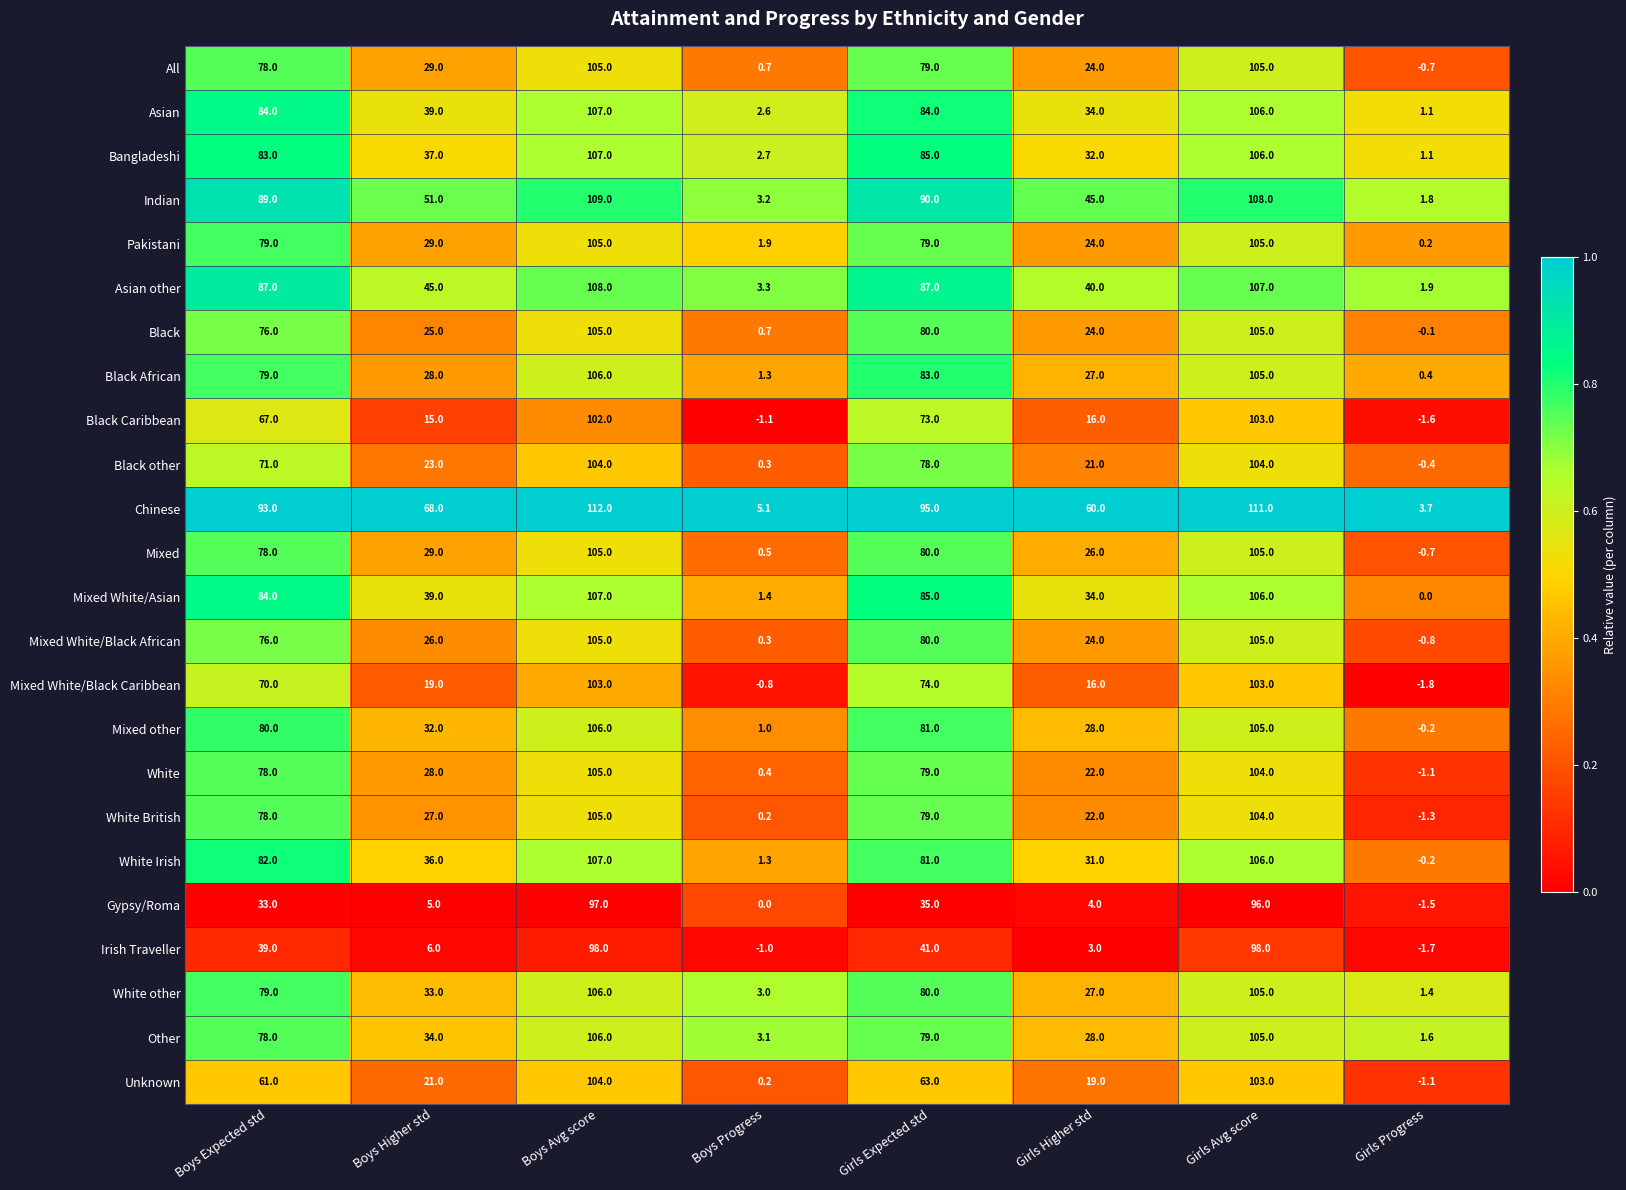

At how many categories does at least one series exceed 0?

8